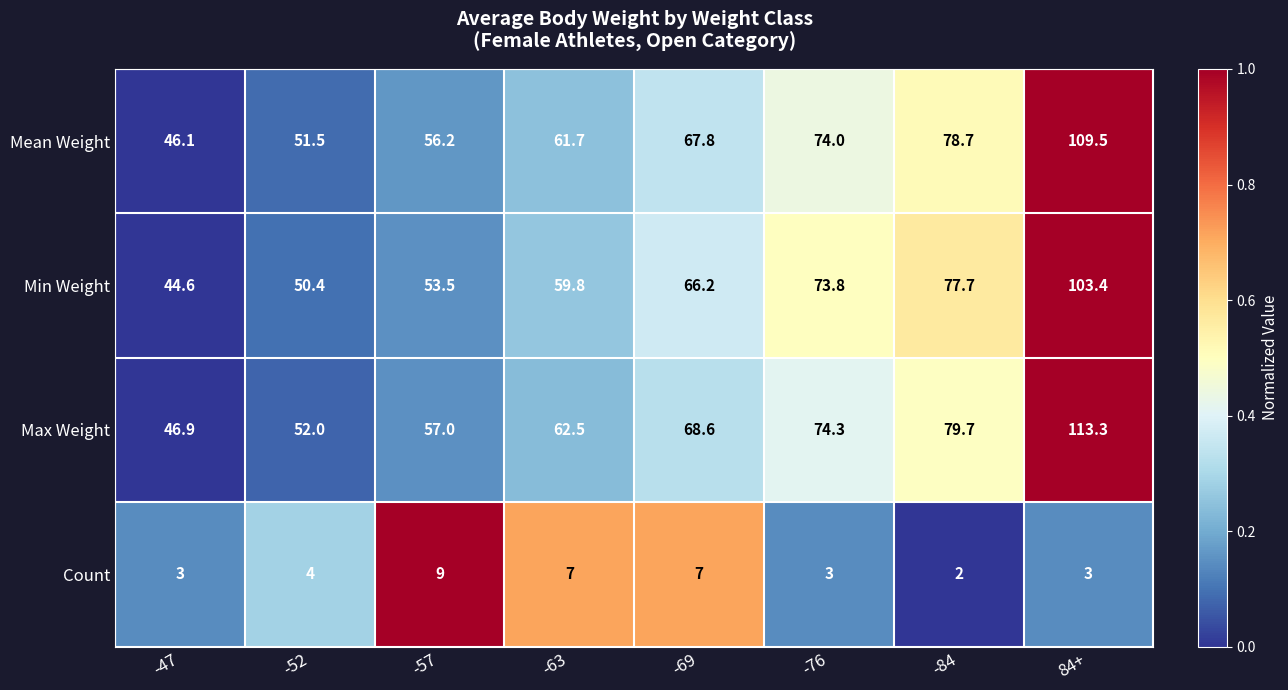

How many data points does each series have?

8